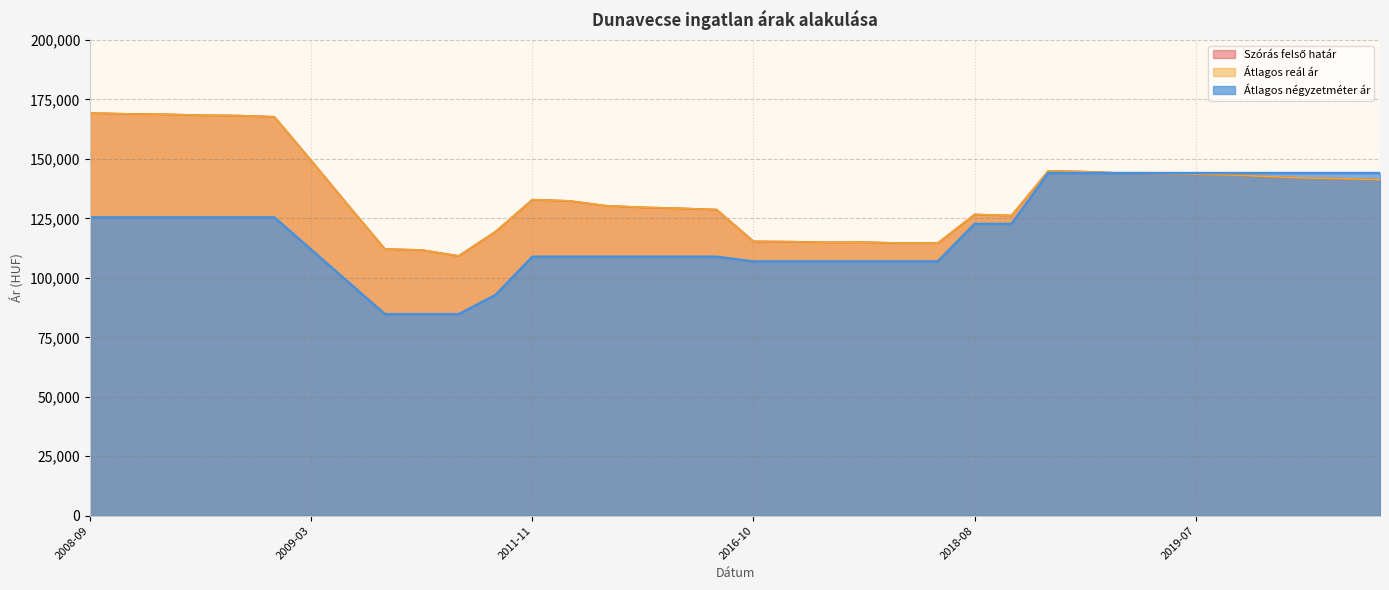

True or false: Átlagos négyzetméter ár has a value of 70012 at 2019-12.

False